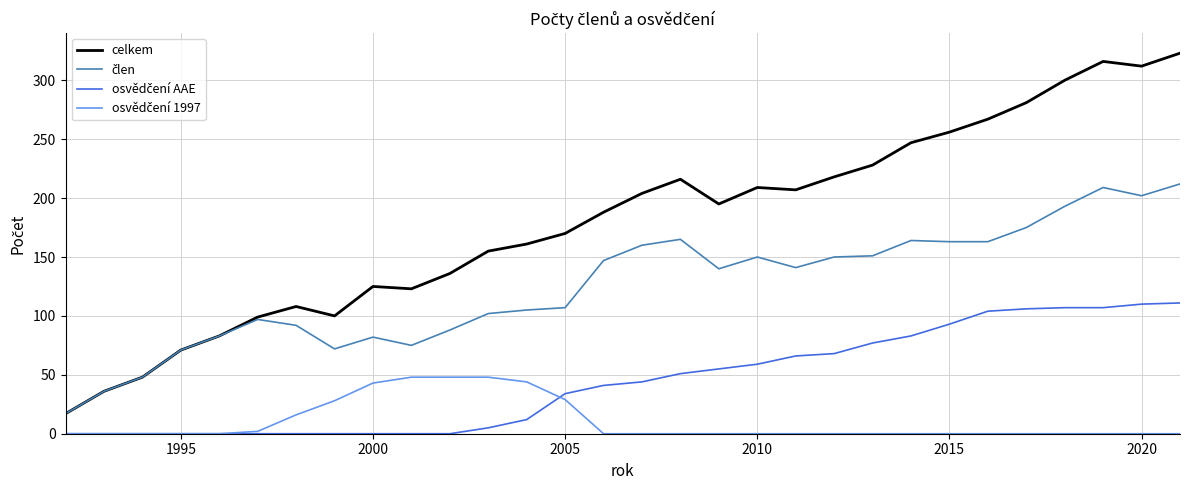

Which series has the largest total across all categories?

celkem